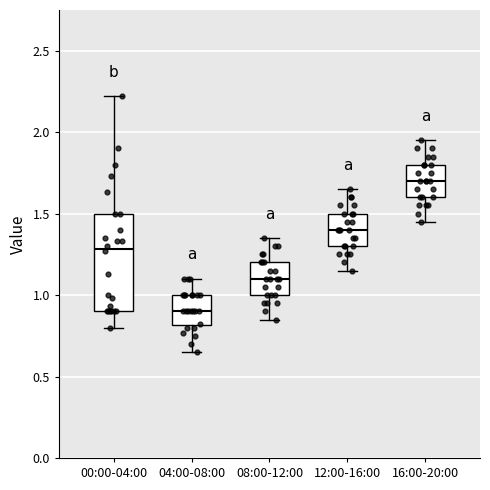

Where does the upper whisker of the box for 12:00-16:00 end on the y-axis? The values are not printed on the chart, so give them approximately, as read against the axis.

1.65